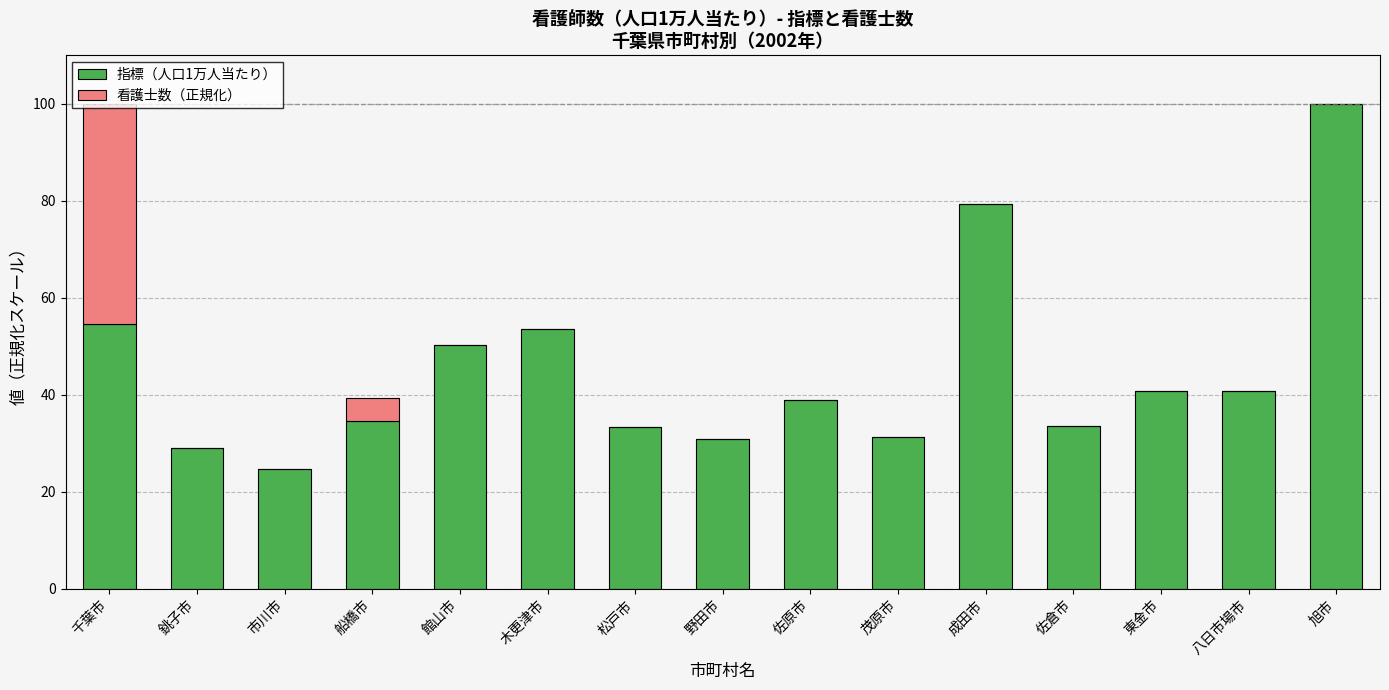

True or false: 指標（人口1万人当たり） has a value of 91.8 at 千葉市.

False